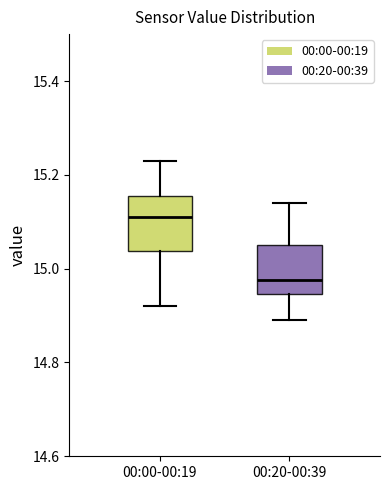

Where does the median line of the box for 00:20-00:39 sit on the y-axis? The values are not printed on the chart, so give them approximately, as read against the axis.

14.98